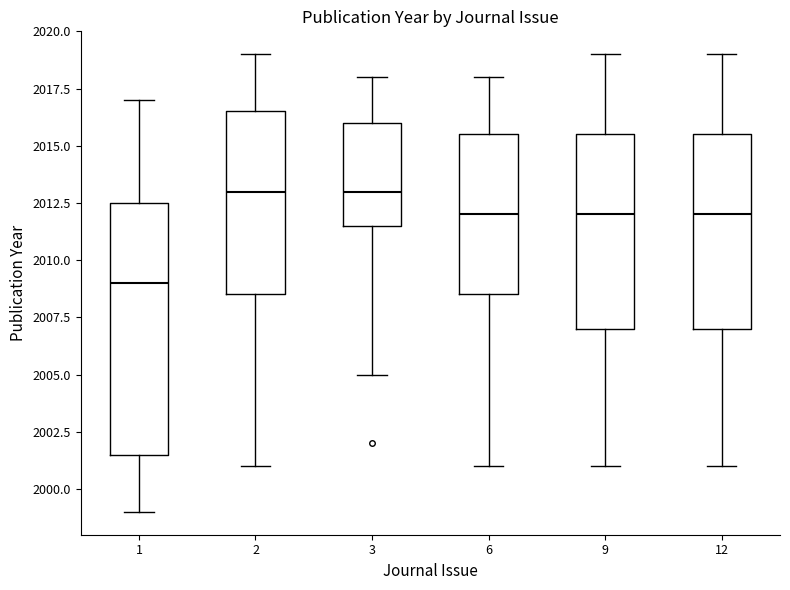

Reading left to right, read every box against the y-axis: the position of its median line, the range the box covers, and the ends of its whiskers. The values are not printed on the chart, so give them approximately, as read against the axis.

1: median 2009.0, box 2001.5 to 2012.5, whiskers 1999.0 to 2017.0
2: median 2013.0, box 2008.5 to 2016.5, whiskers 2001.0 to 2019.0
3: median 2013.0, box 2011.5 to 2016.0, whiskers 2005.0 to 2018.0
6: median 2012.0, box 2008.5 to 2015.5, whiskers 2001.0 to 2018.0
9: median 2012.0, box 2007.0 to 2015.5, whiskers 2001.0 to 2019.0
12: median 2012.0, box 2007.0 to 2015.5, whiskers 2001.0 to 2019.0